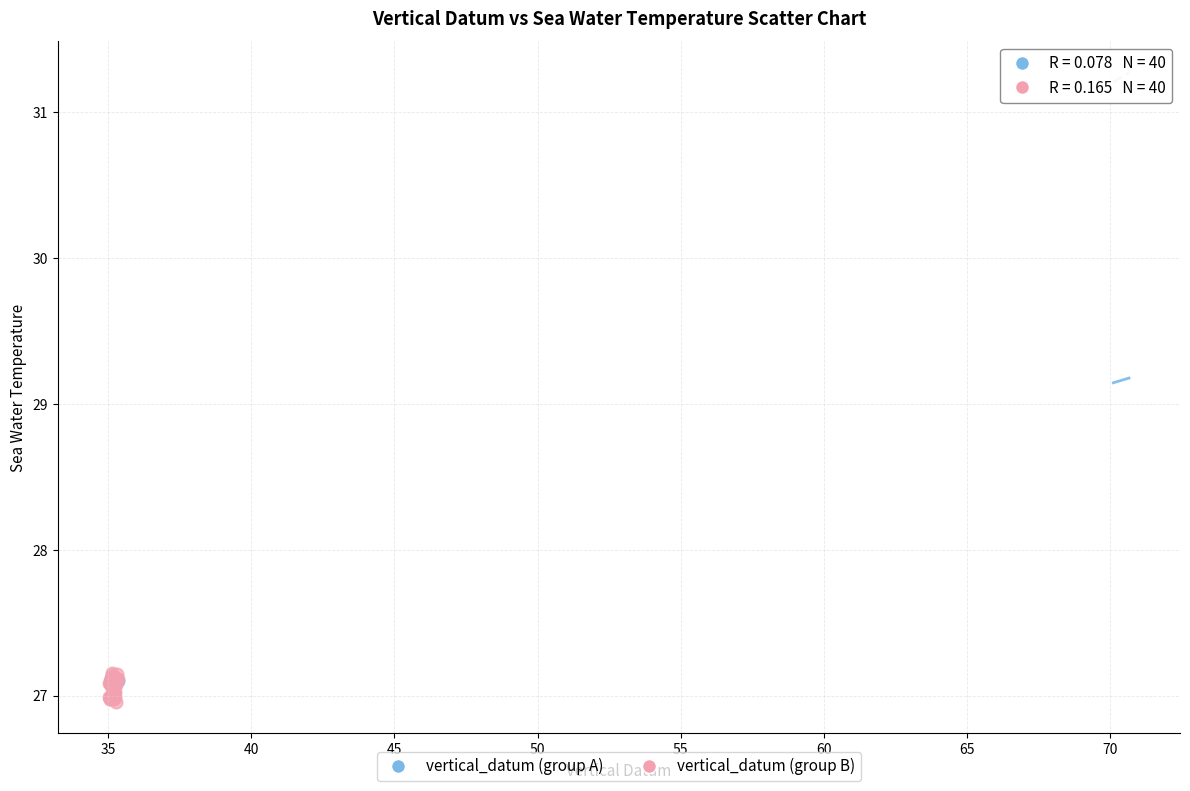

What are all the series names shown in the legend?

vertical_datum (group A), vertical_datum (group B)